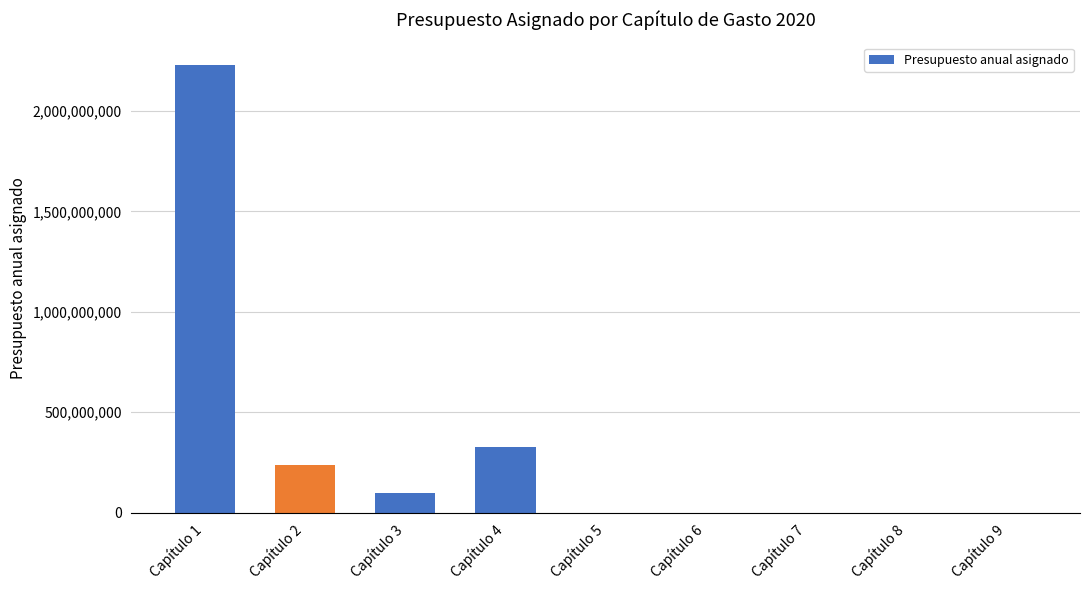

The chart shows a value of 2229766621.2 at Capítulo 1. True or false?

True